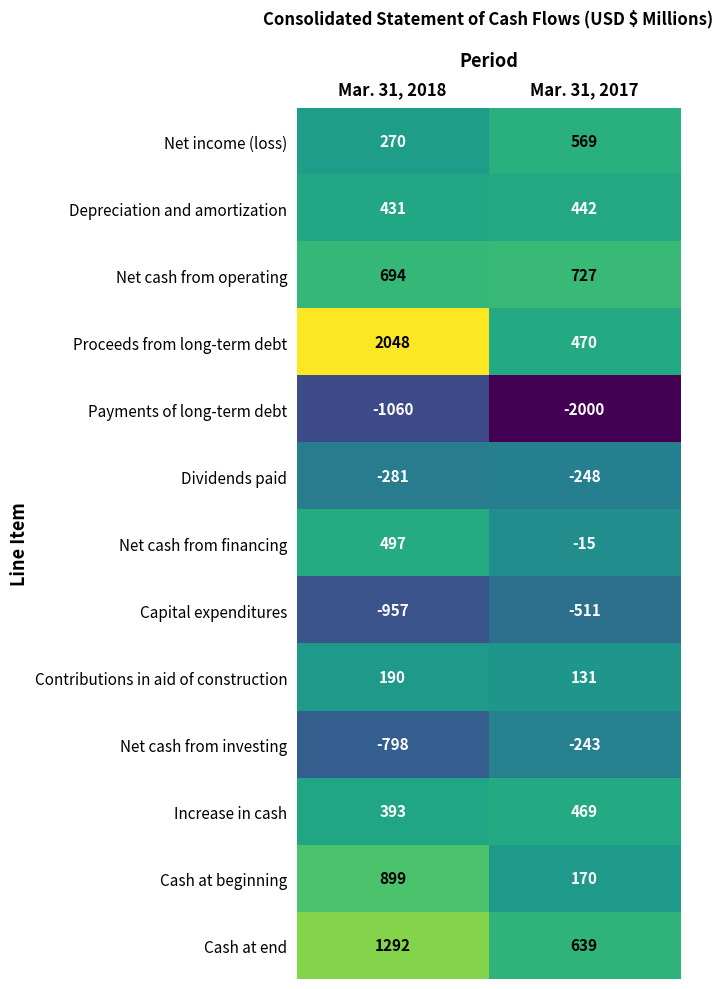

The value of Contributions in aid of construction at Mar. 31, 2018 is 48. True or false?

False